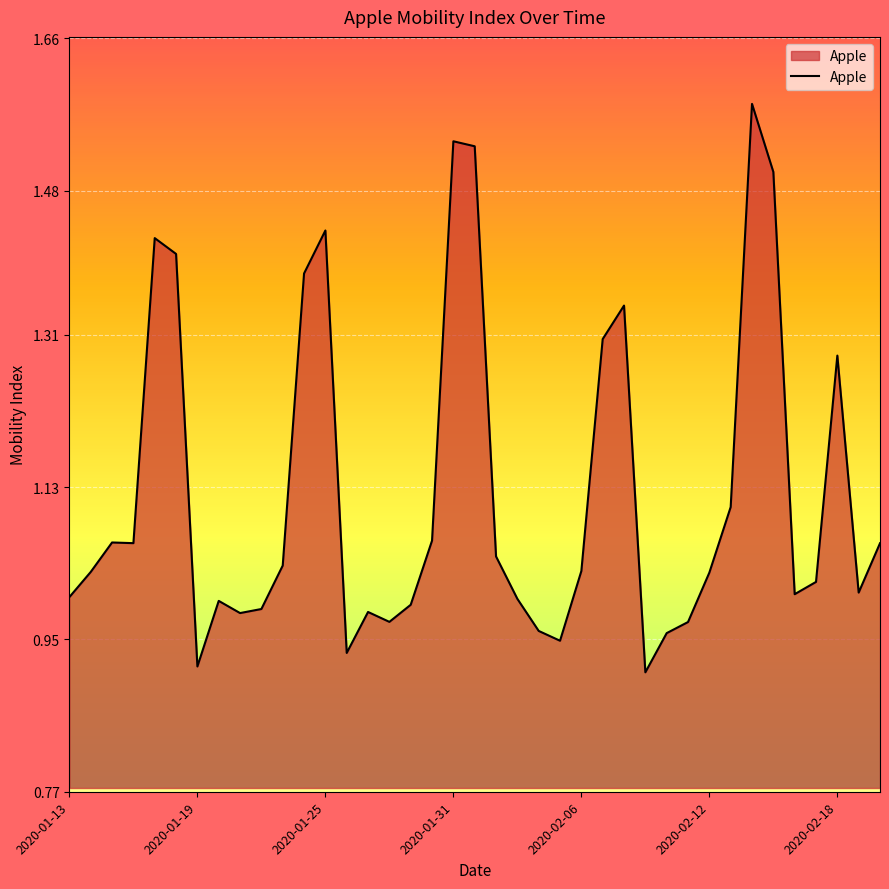

What is the difference between the maximum and minimum values?

0.7